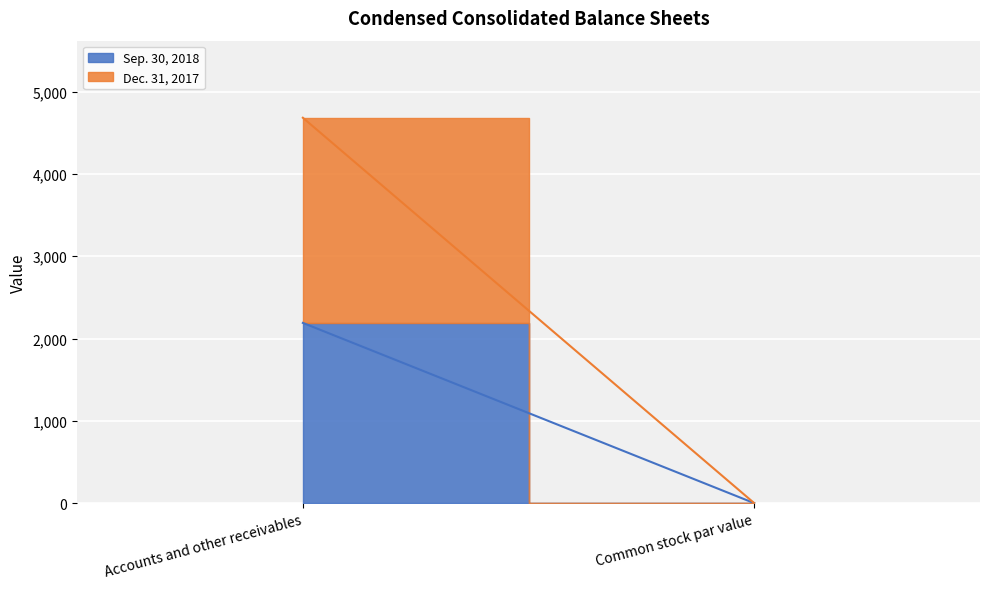

Which category has the highest value in the Dec. 31, 2017 series?

Accounts and other receivables